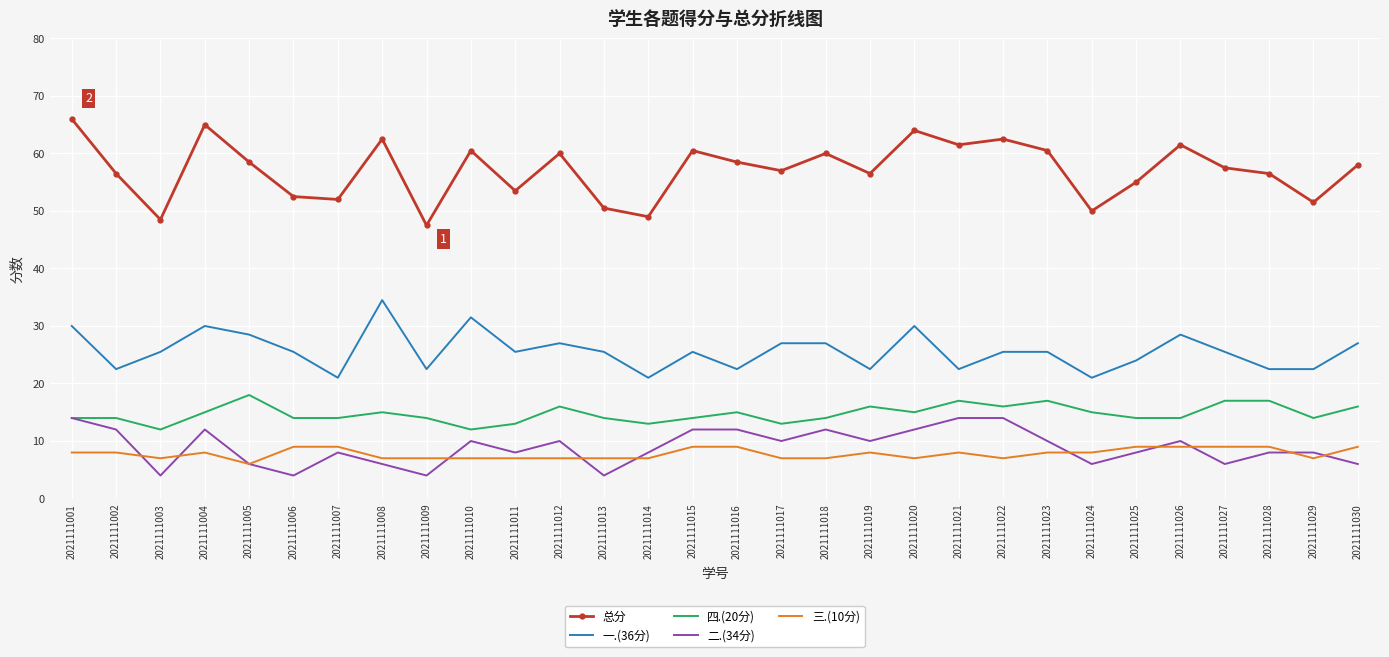

Which series has the largest range (max minus min)?

总分